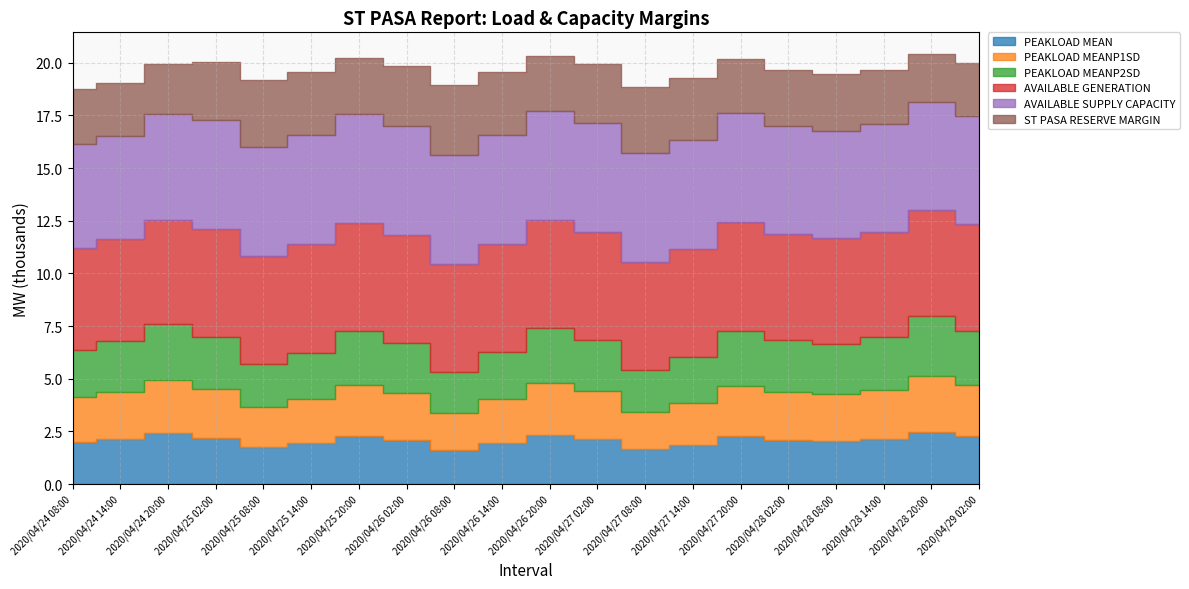

Reading left to right, list all the values displayed in this chart.

PEAKLOAD MEAN: 2011	2140	2409	2202	1774	1959	2293	2107	1634	1951	2326	2136	1649	1854	2262	2113	2057	2159	2491	2264
PEAKLOAD MEANP1SD: 2123	2253	2523	2315	1893	2079	2415	2227	1764	2083	2461	2269	1789	1995	2406	2256	2210	2313	2647	2418
PEAKLOAD MEANP2SD: 2256	2386	2658	2449	2020	2207	2545	2357	1907	2228	2608	2416	1998	2206	2620	2469	2393	2496	2833	2602
AVAILABLE GENERATION: 4835	4835	4965	5130	5130	5130	5130	5130	5130	5130	5130	5130	5100	5100	5130	5051	5021	5021	5051	5051
AVAILABLE SUPPLY CAPACITY: 4901	4901	5031	5196	5196	5196	5196	5196	5196	5196	5196	5196	5166	5166	5196	5117	5087	5087	5117	5117
ST PASA RESERVE MARGIN: 2646	2515	2374	2747	3176	2989	2651	2839	3289	2968	2588	2780	3168	2960	2576	2648	2694	2590	2283	2514